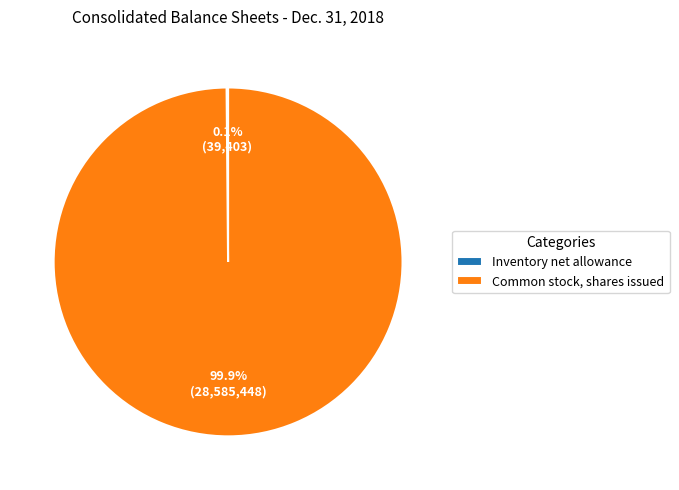

What portion of the pie excludes Common stock, shares issued?

0.1%